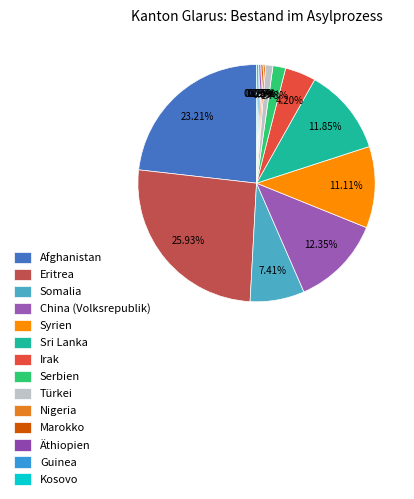

How many slices are in this pie chart?

14